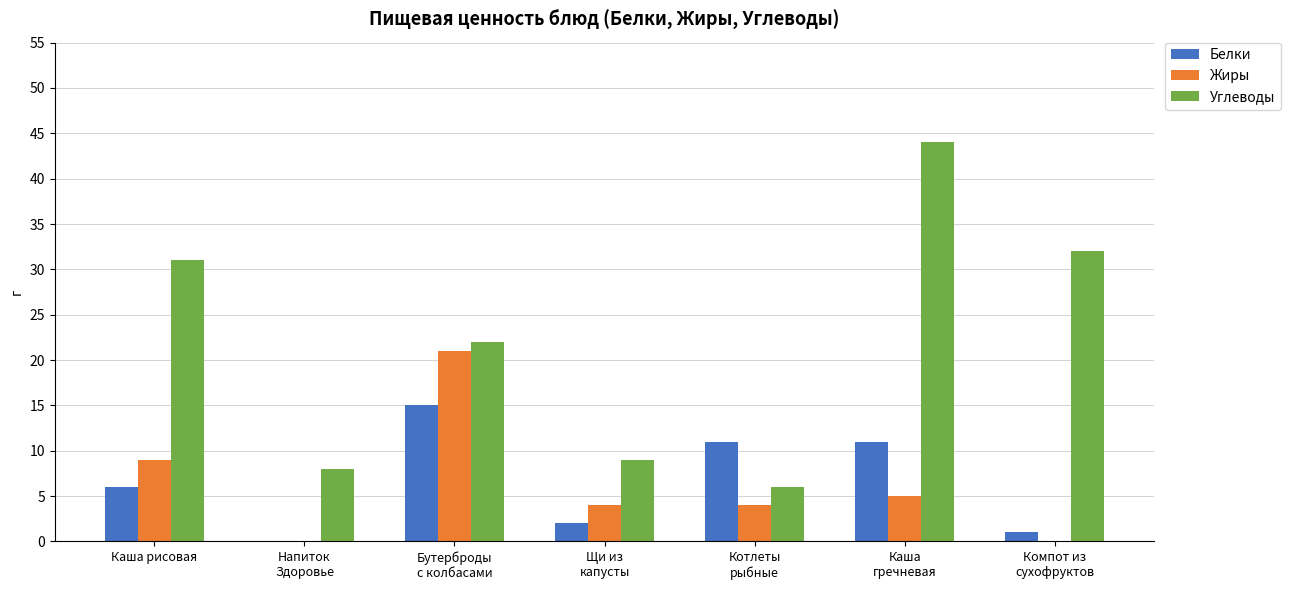

Which series has the largest total across all categories?

Углеводы